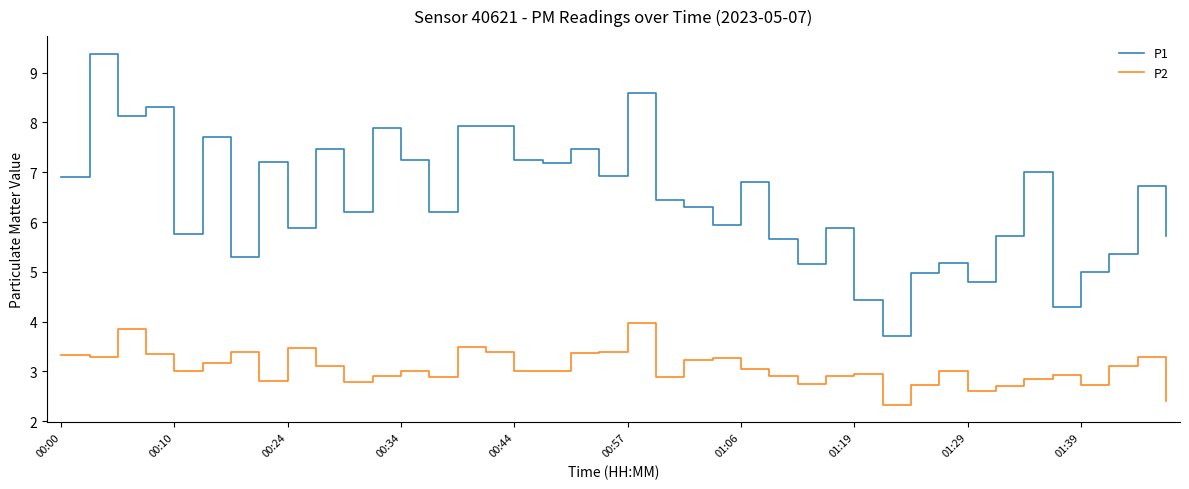

What are all the series names shown in the legend?

P1, P2